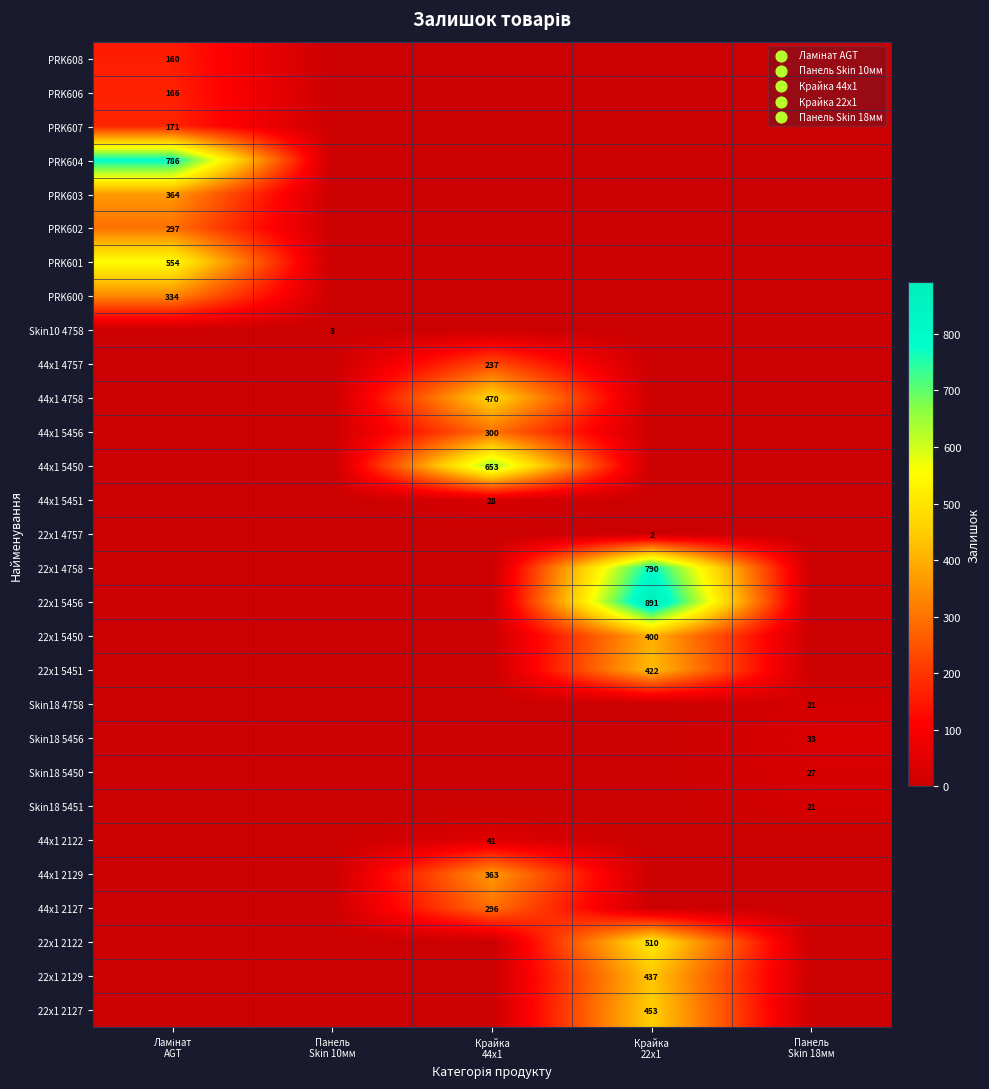

What is the spread (max minus min) of values at Панель
Skin 10мм?

3